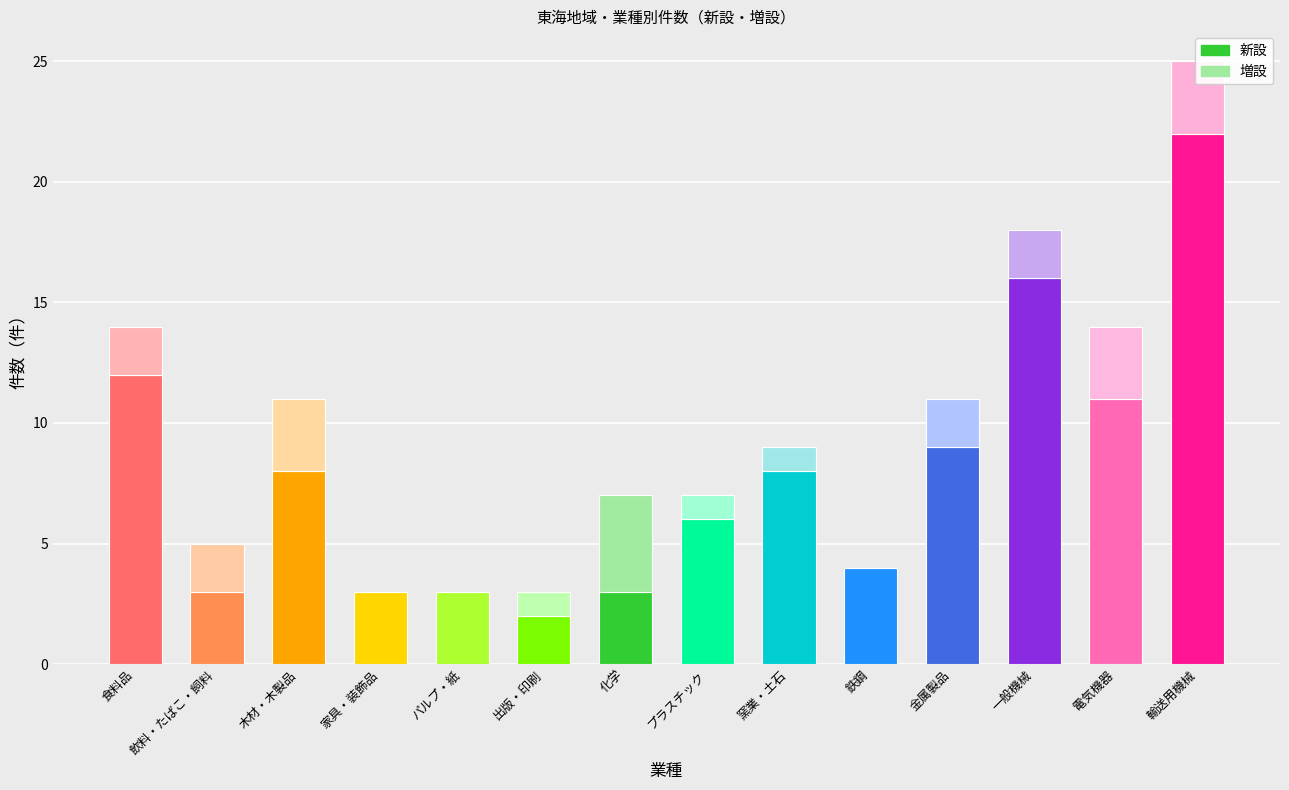

Reading left to right, what are all the values shown in this chart?

新設: 12	3	8	3	3	2	3	6	8	4	9	16	11	22
増設: 2	2	3	0	0	1	4	1	1	0	2	2	3	3